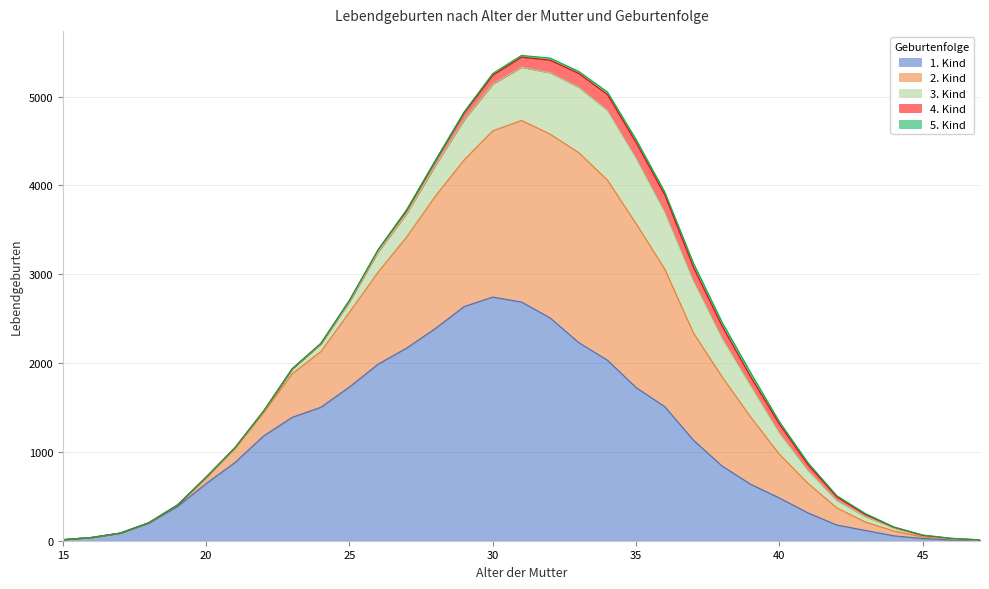

What is the sum of all 3. Kind values?

8234